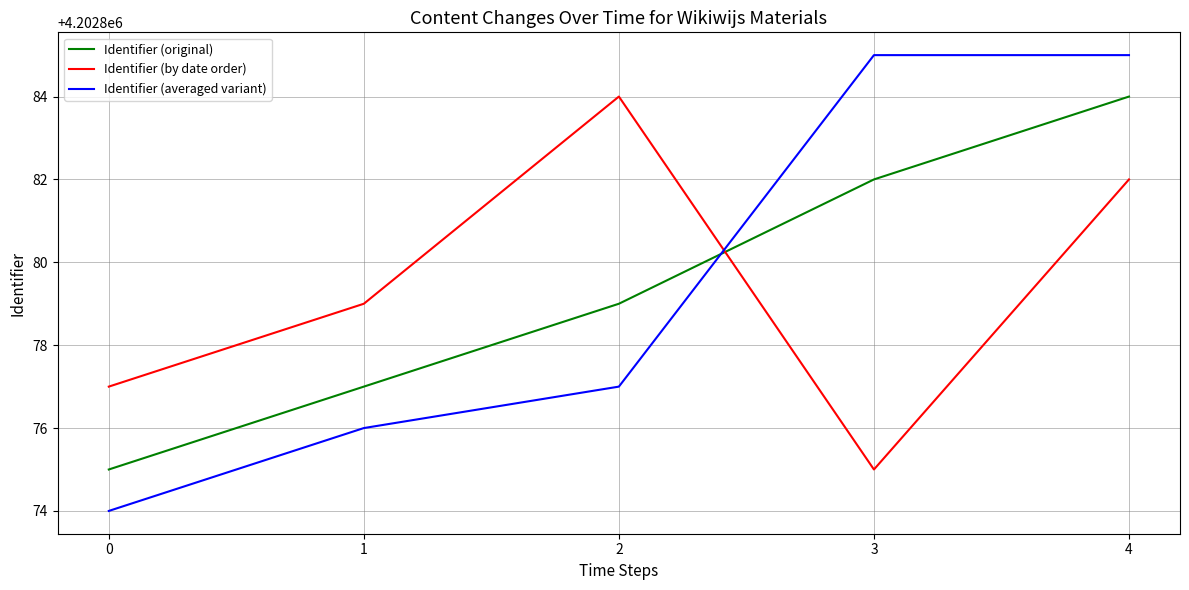

What is the maximum value for Identifier (averaged variant)?

4202885